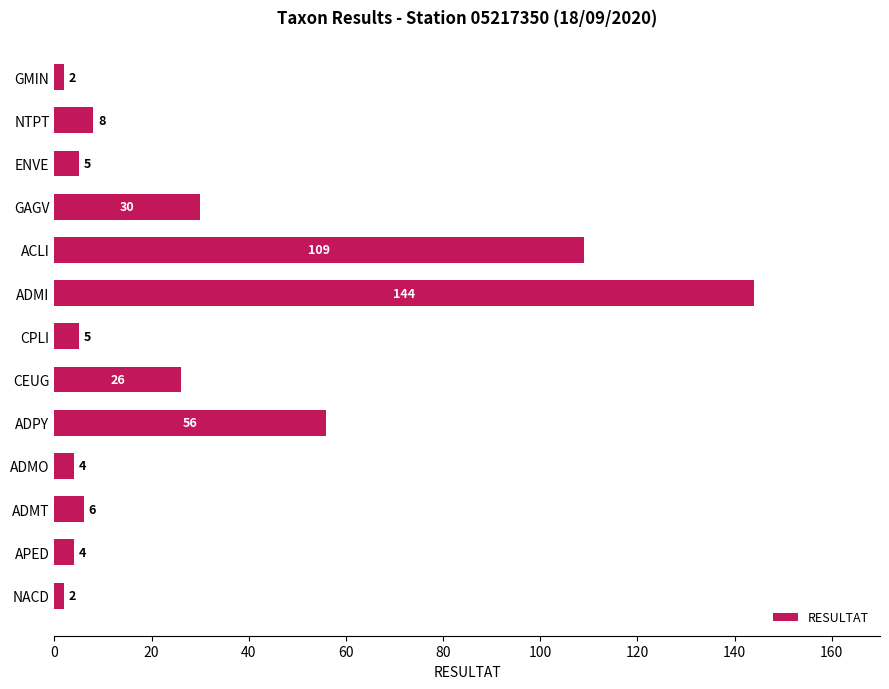

Count the number of data series in this chart.

1